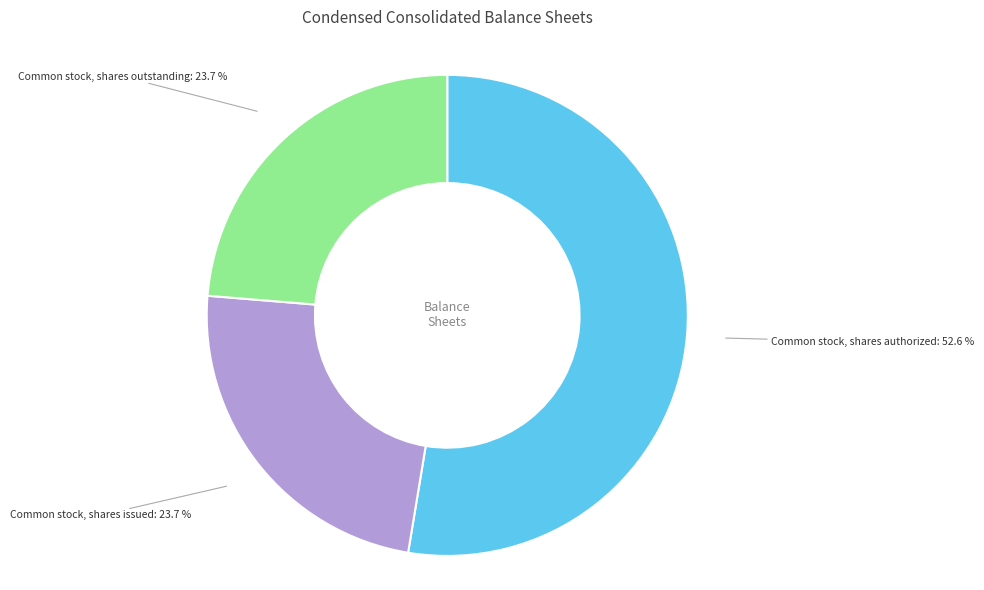

Approximately how many times larger is the value at Common stock, shares outstanding compared to Common stock, shares issued?

1.0